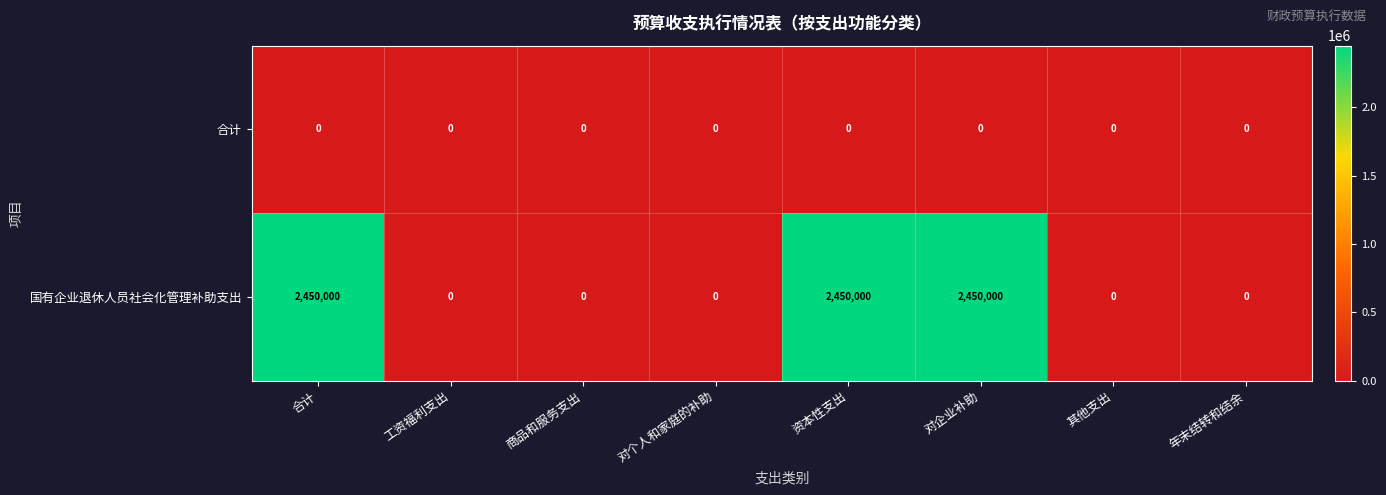

List the series in order of their peak value, highest first.

国有企业退休人员社会化管理补助支出, 合计